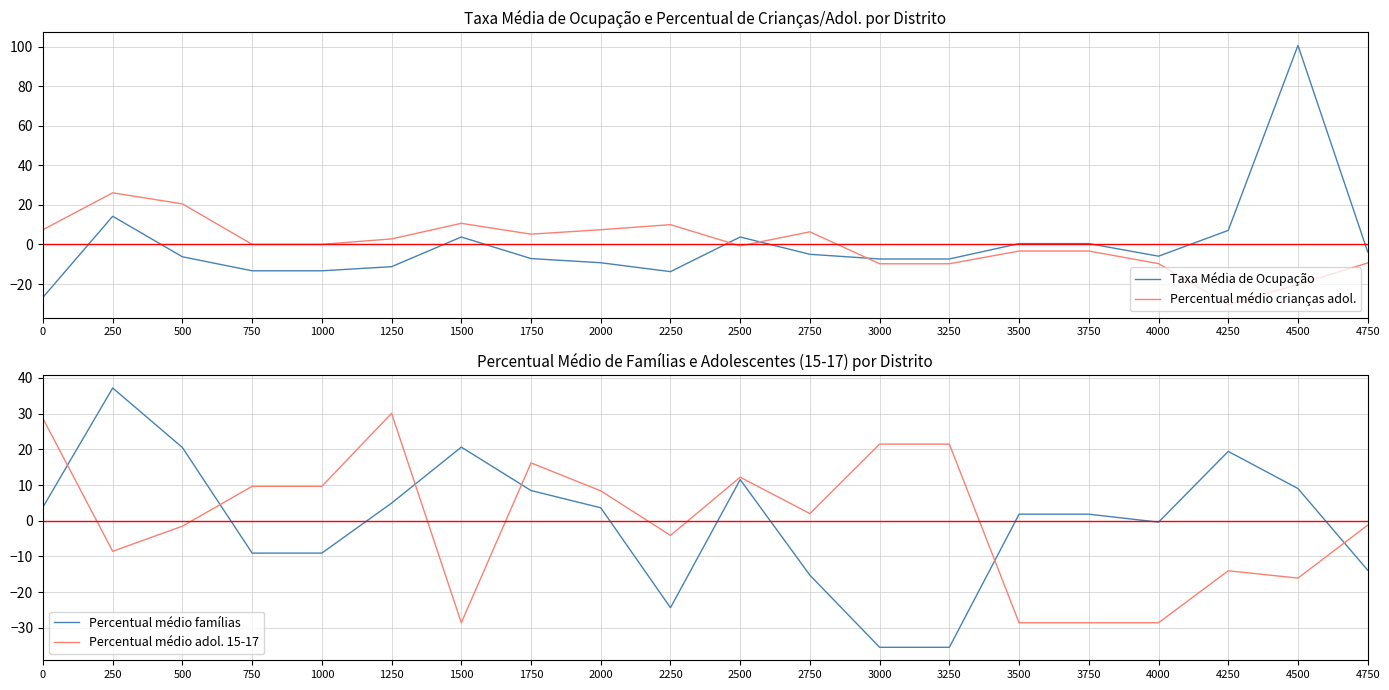

How many lines are shown in the chart?

4